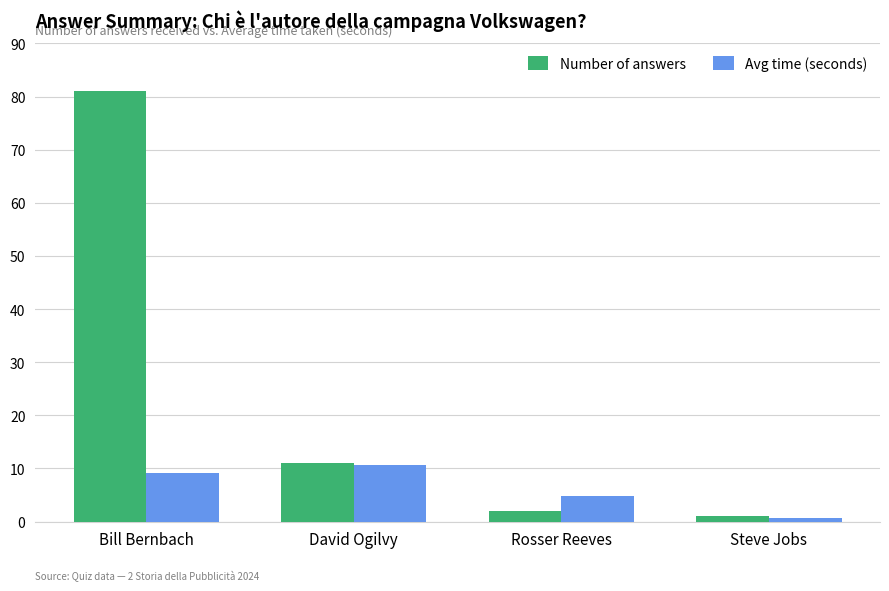

Is the value of Avg time (seconds) at David Ogilvy greater than the value of Number of answers at Bill Bernbach?

No